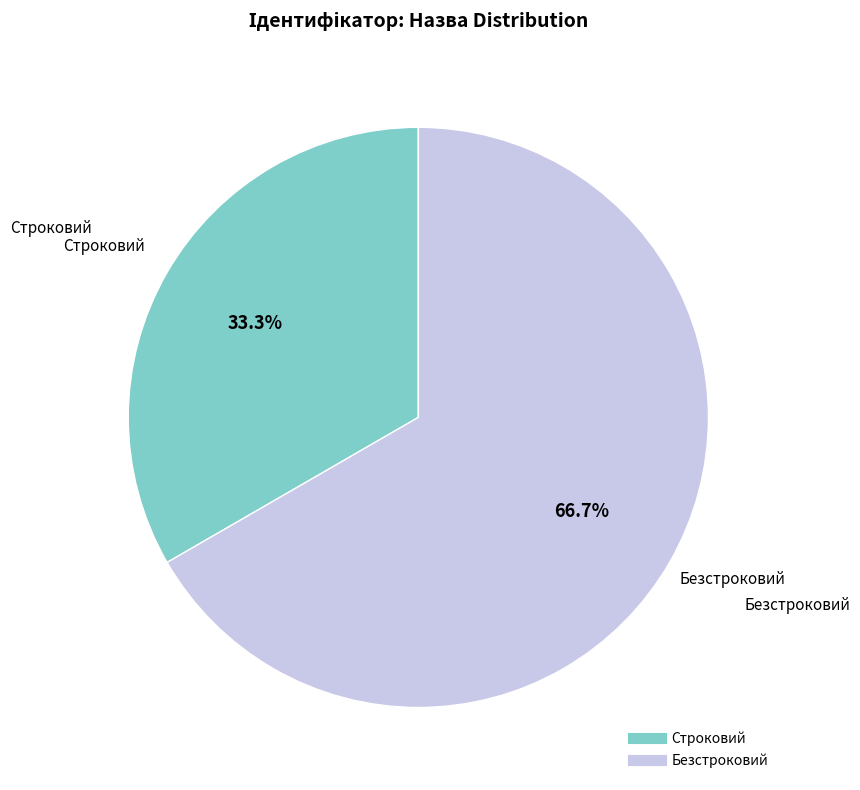

Which has a higher value, Строковий or Безстроковий?

Безстроковий